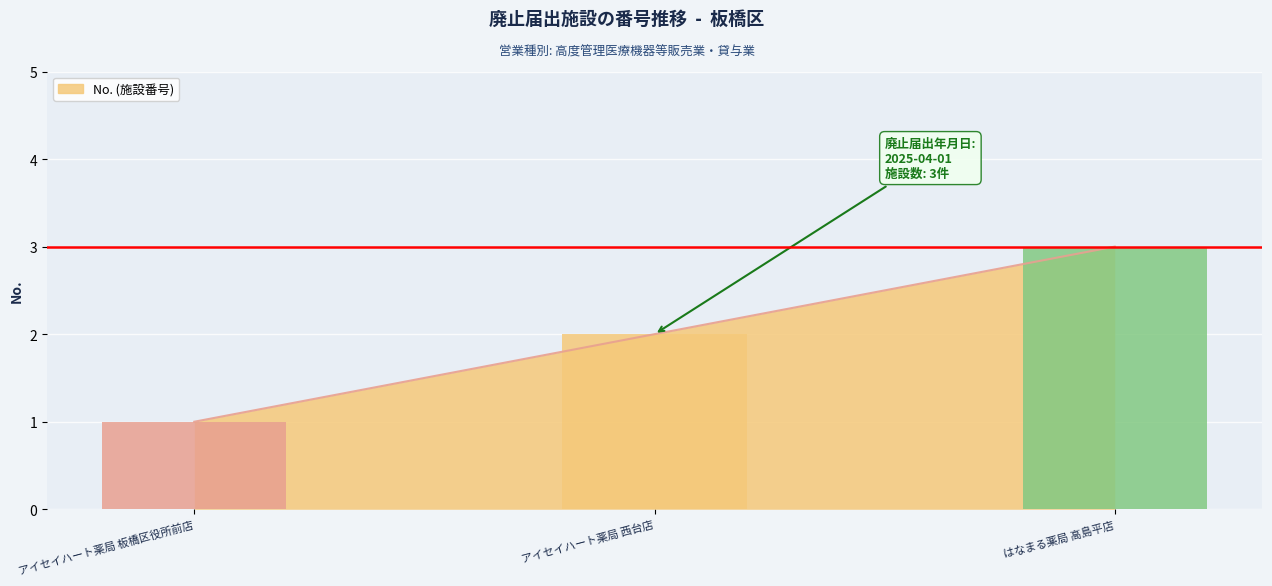

How many values are below 2?

1